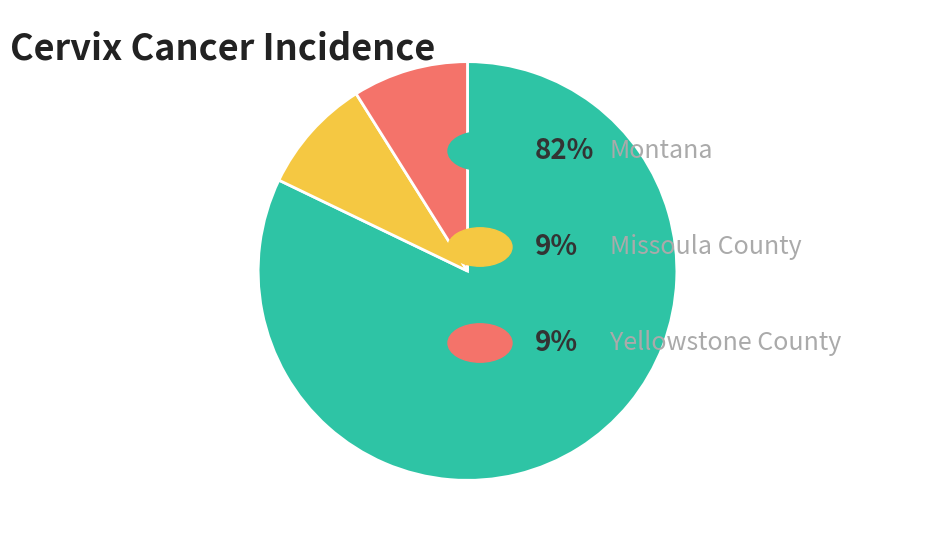

Is there a majority slice in this chart?

Yes